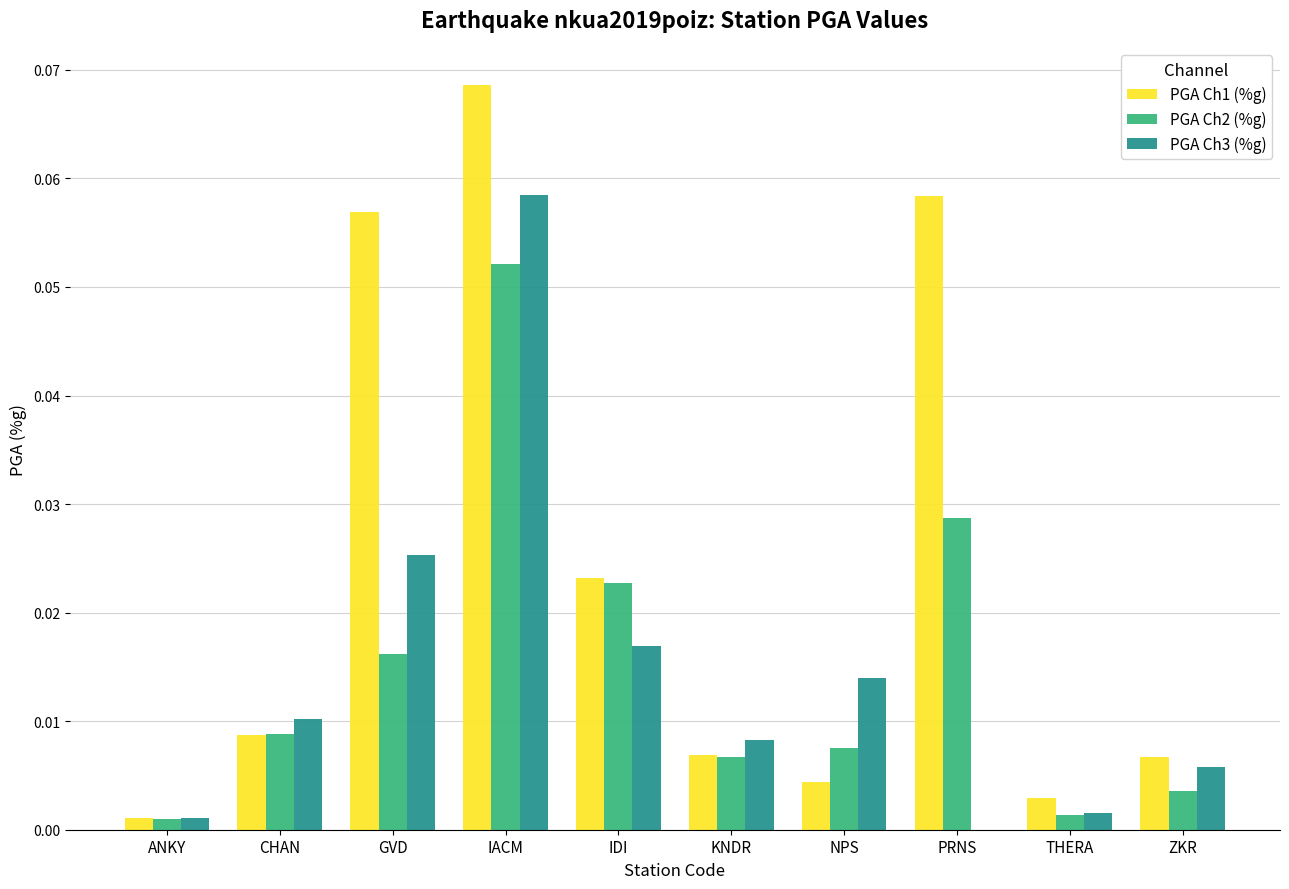

Which category has the highest value in the PGA Ch2 (%g) series?

IACM